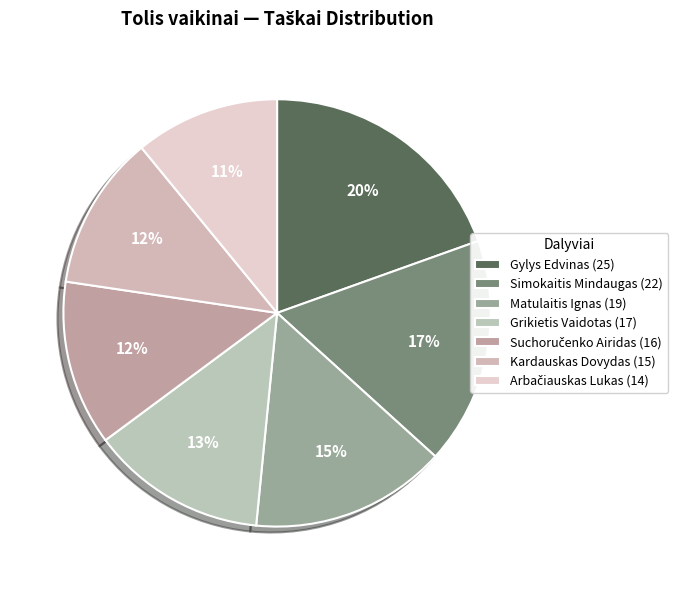

To the nearest percent, what is the average slice percentage?

14%